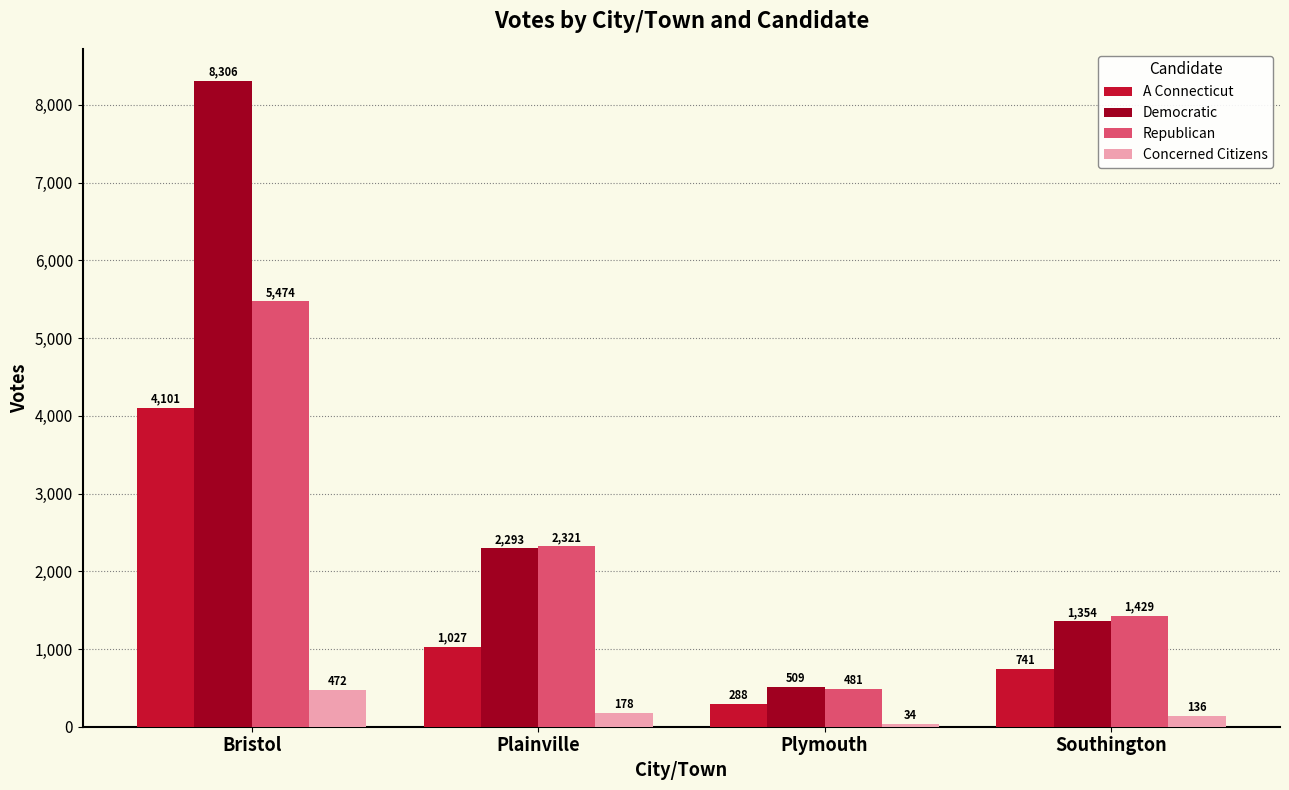

List the labels in order of Republican value, largest first.

Bristol, Plainville, Southington, Plymouth